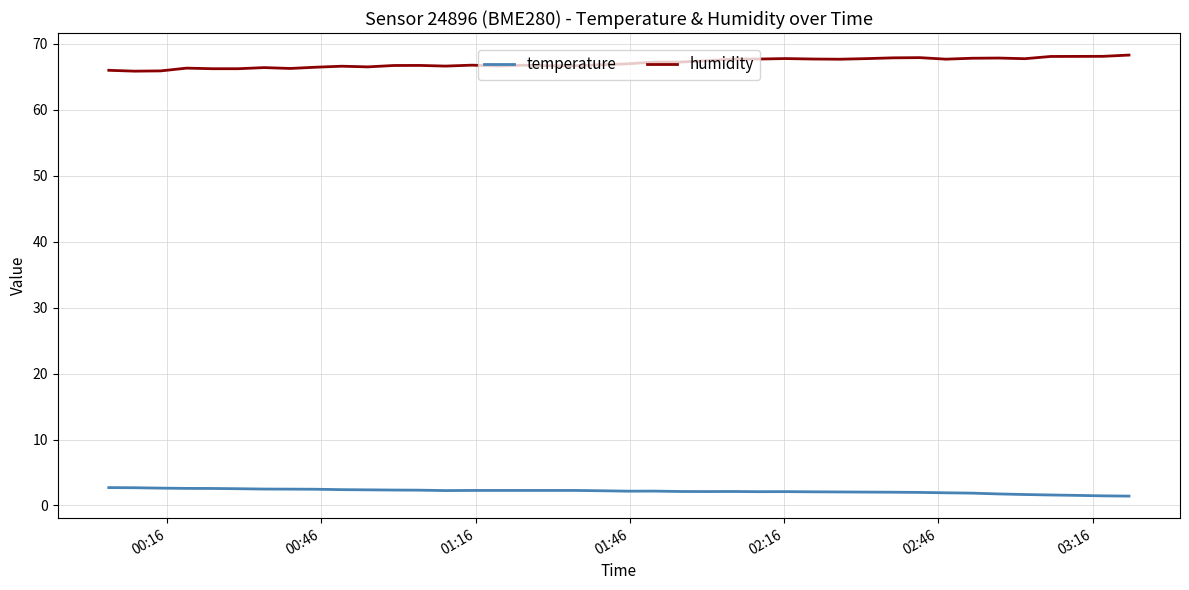

At how many categories does at least one series exceed 6?

40